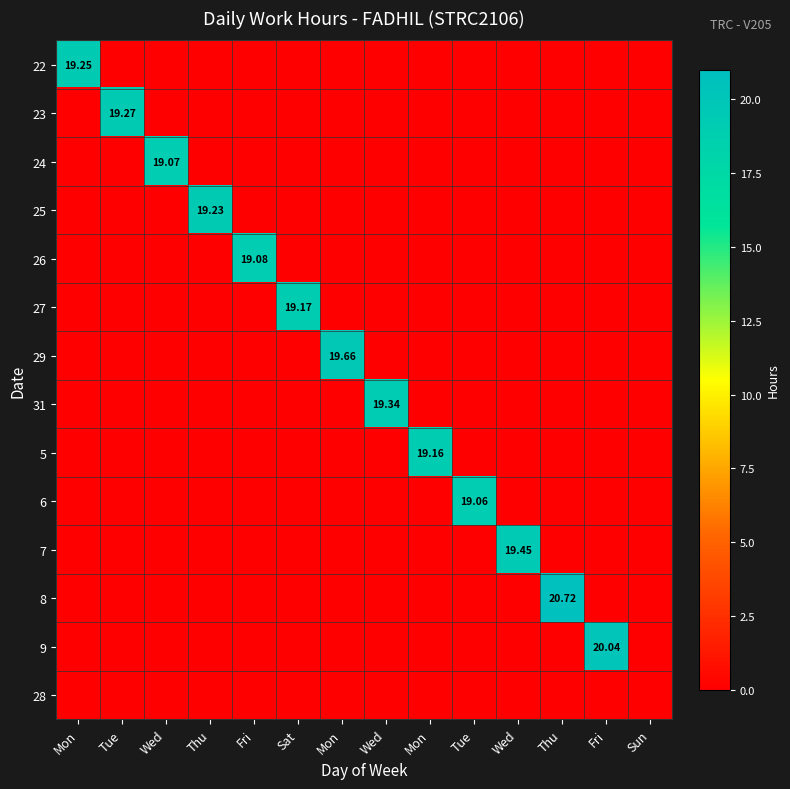

Which series has the widest spread of values?

8